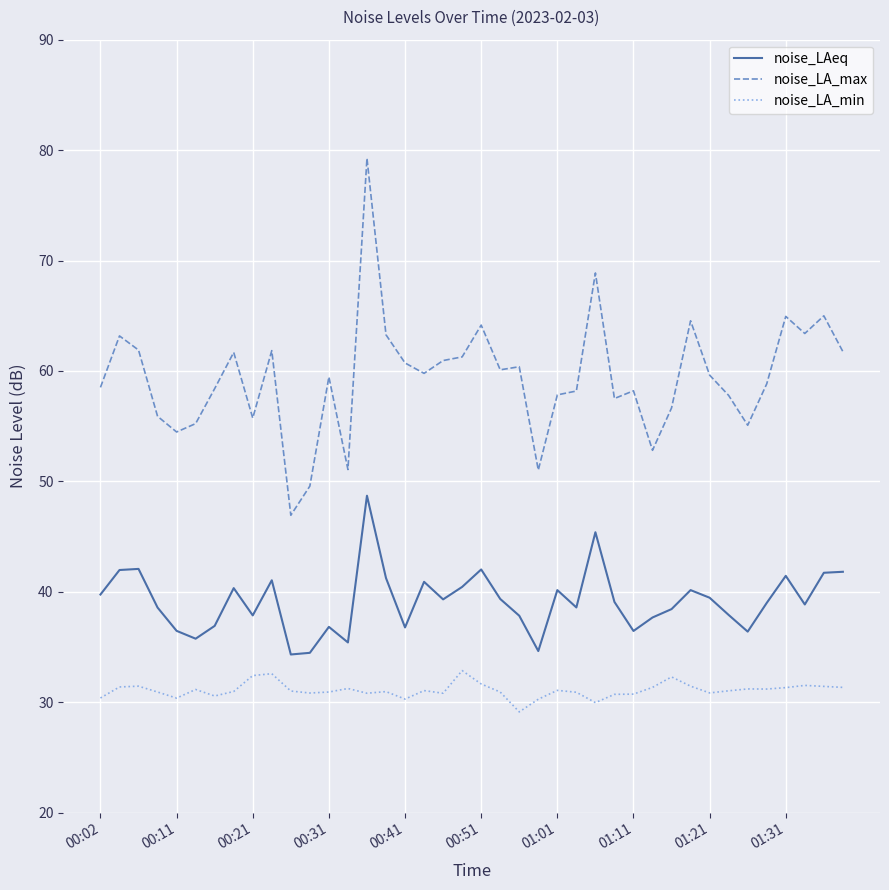

List the series in order of their peak value, highest first.

noise_LA_max, noise_LAeq, noise_LA_min